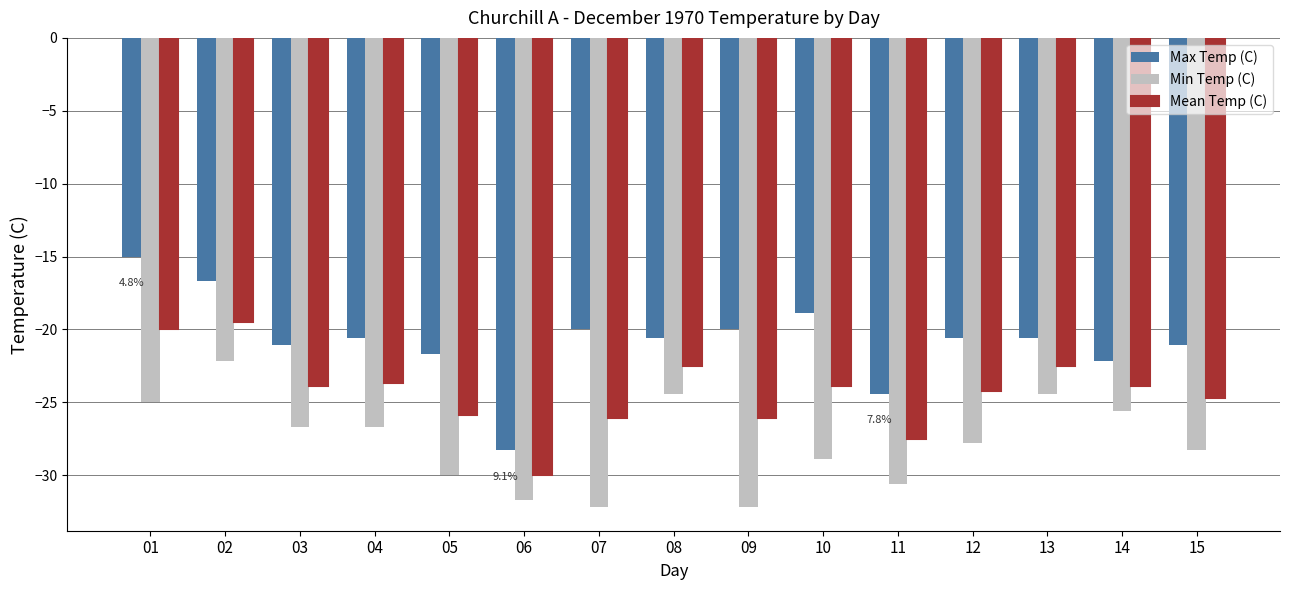

Rank the series at 07 from lowest to highest value.

Min Temp (C), Mean Temp (C), Max Temp (C)